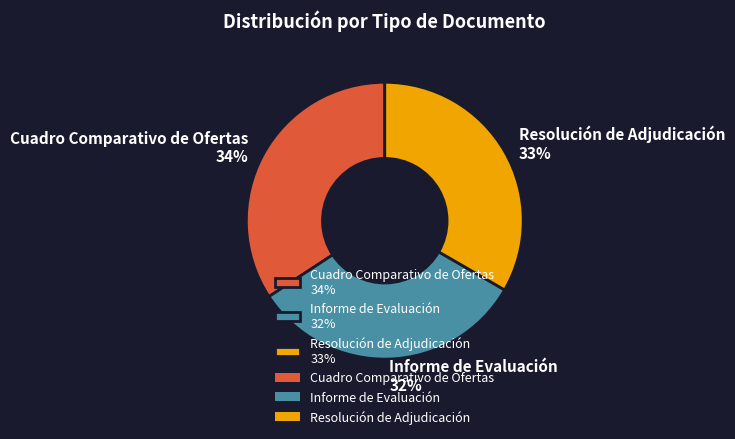

What is the smallest slice in the pie chart?

Informe de Evaluación